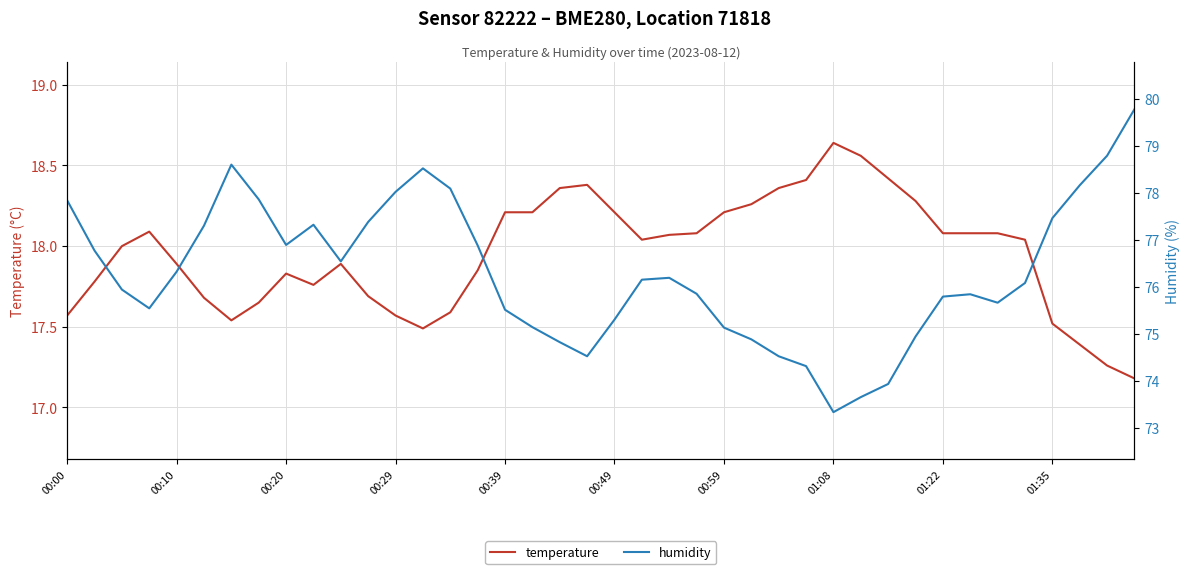

What is the spread (max minus min) of values at 15?

59.0